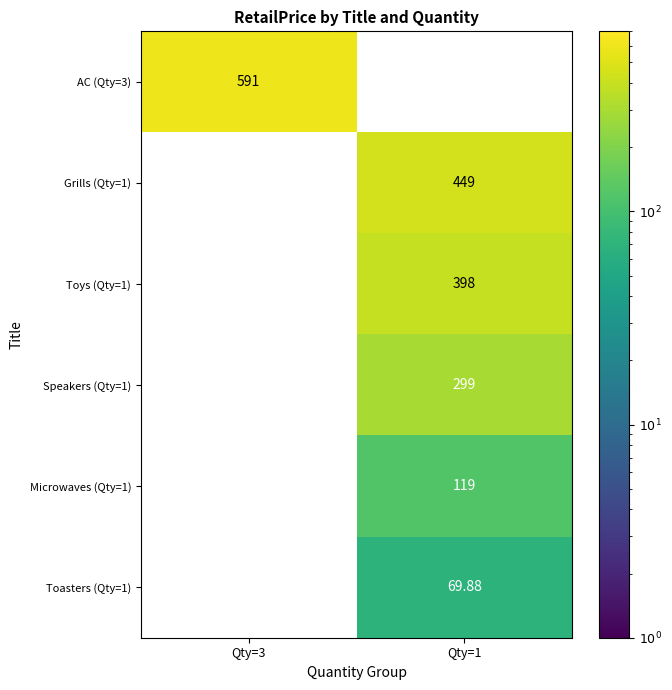

How many values in Toasters (Qty=1) are above zero?

1